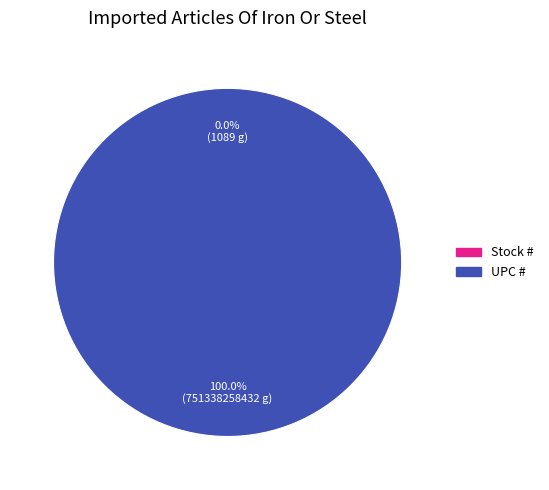

How many segments does this pie chart have?

2